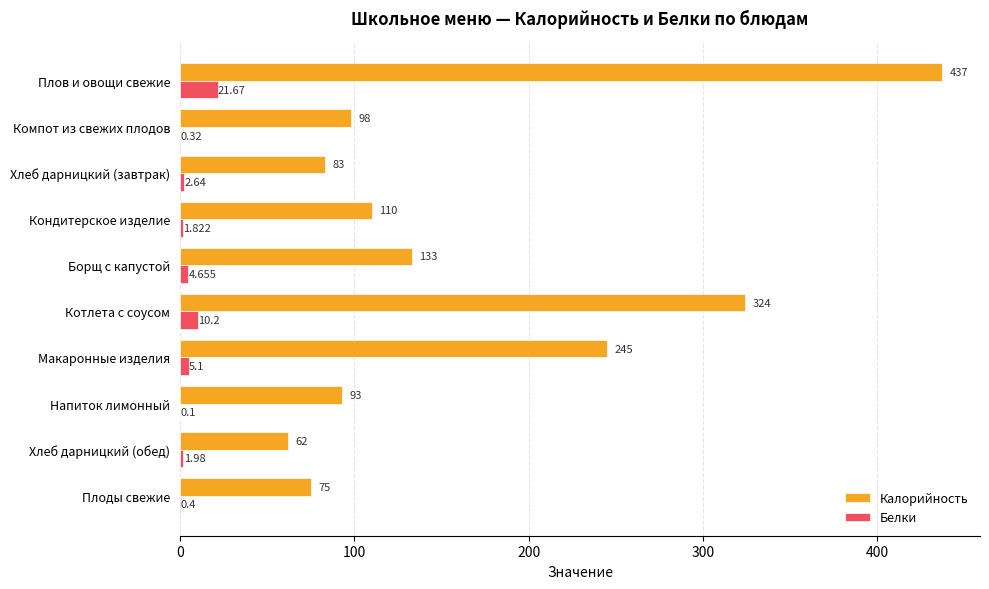

Which label corresponds to the largest value in the chart?

Плов и овощи свежие